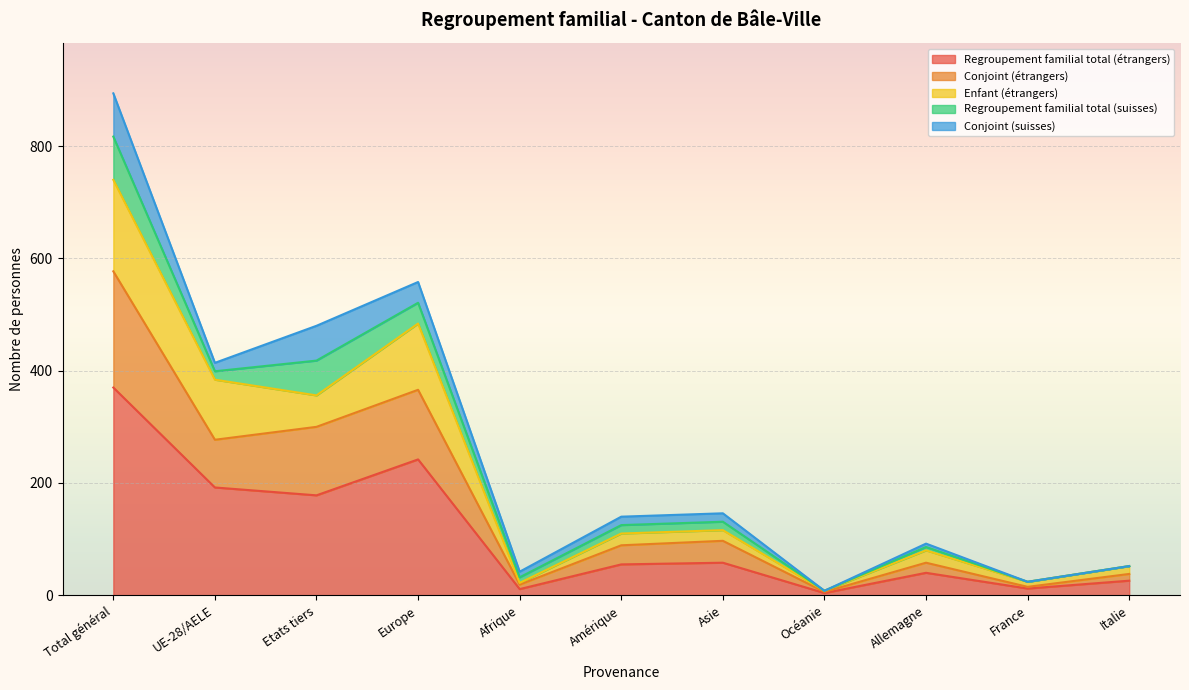

What is the difference between the highest and lowest values at Italie?

26